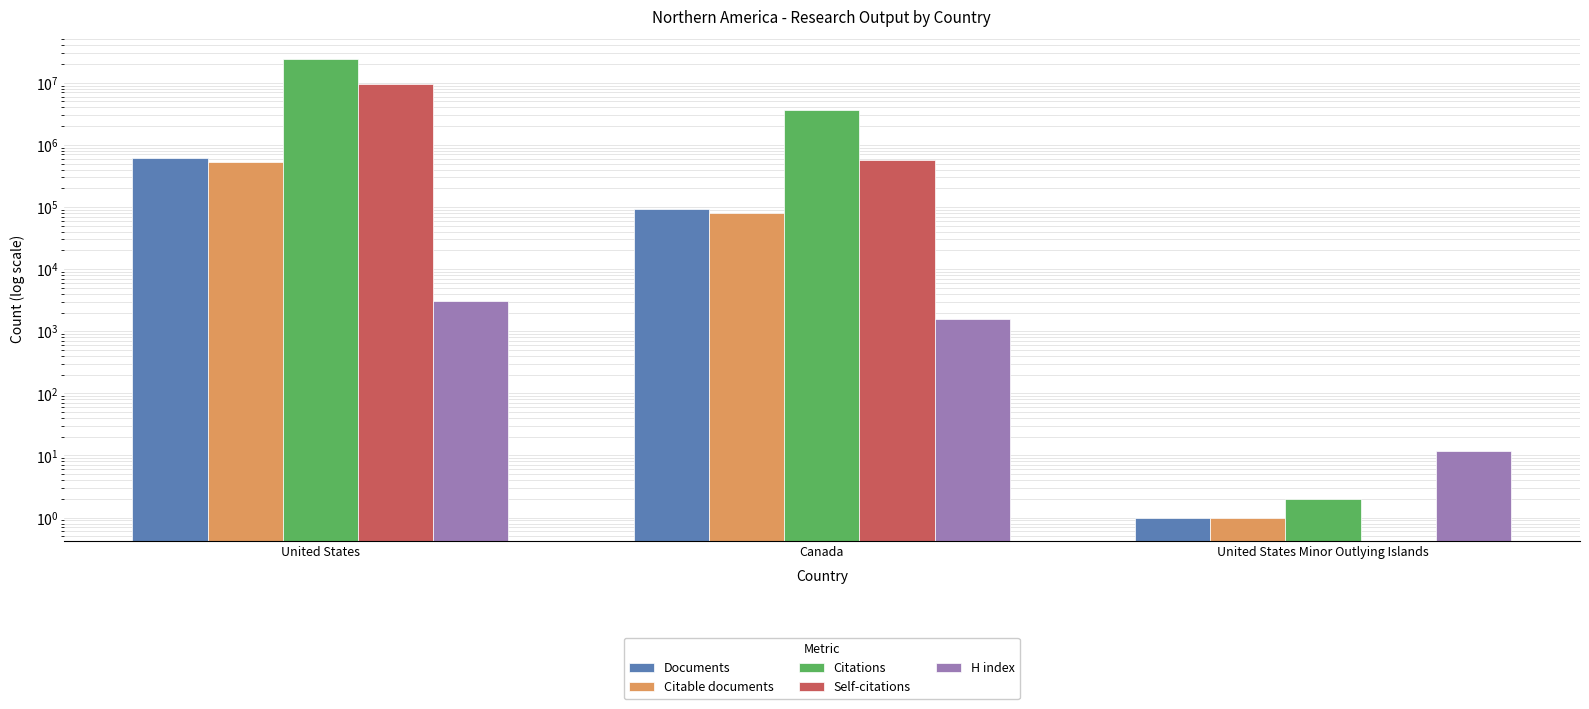

List the series in order of their peak value, highest first.

Citations, Self-citations, Documents, Citable documents, H index